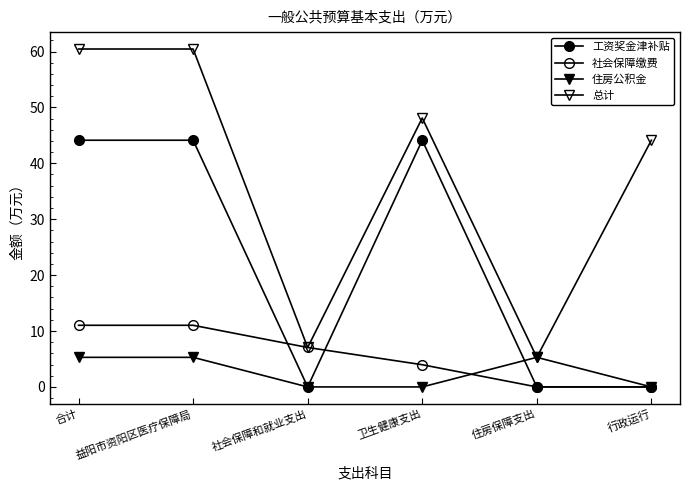

At which category is the sum across all series the highest?

合计